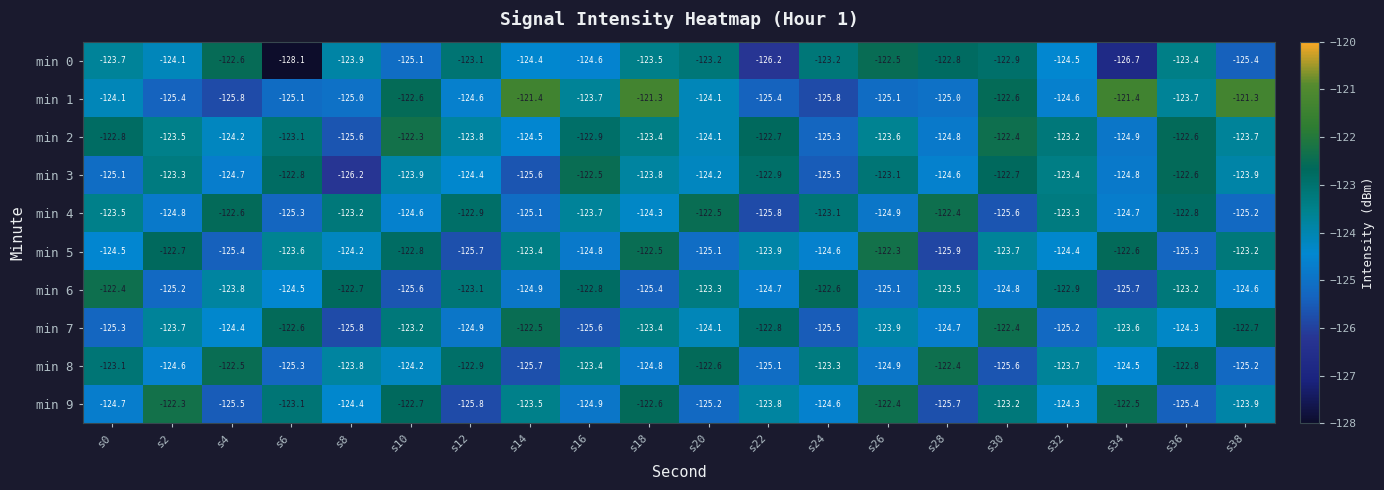

What is the spread (max minus min) of values at s0?

2.9